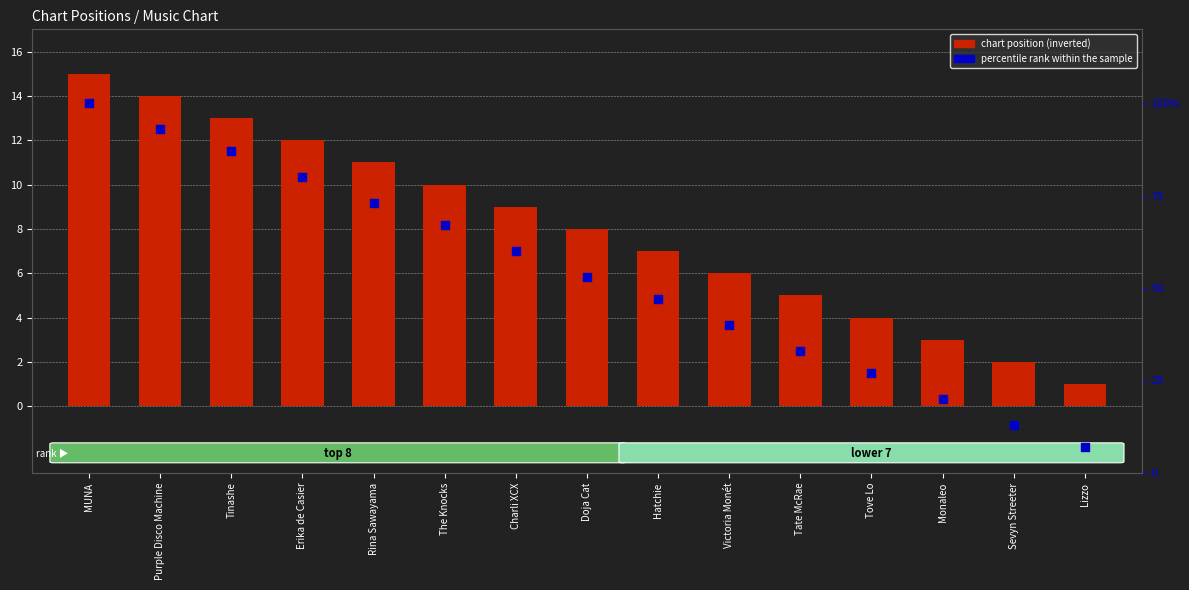

At how many categories does at least one series exceed 36?

10